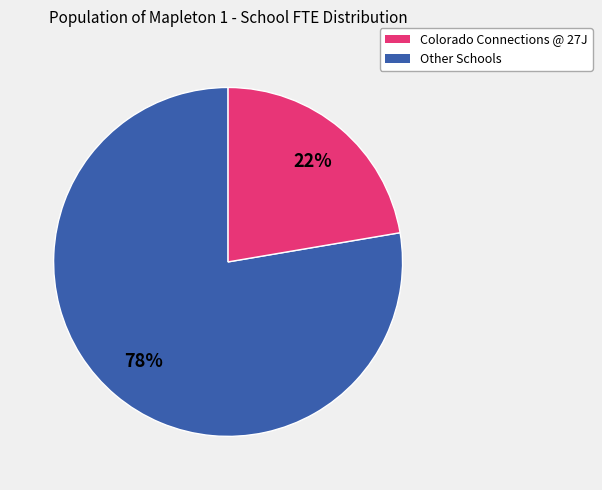

Is there any slice that represents more than half of the pie?

Yes